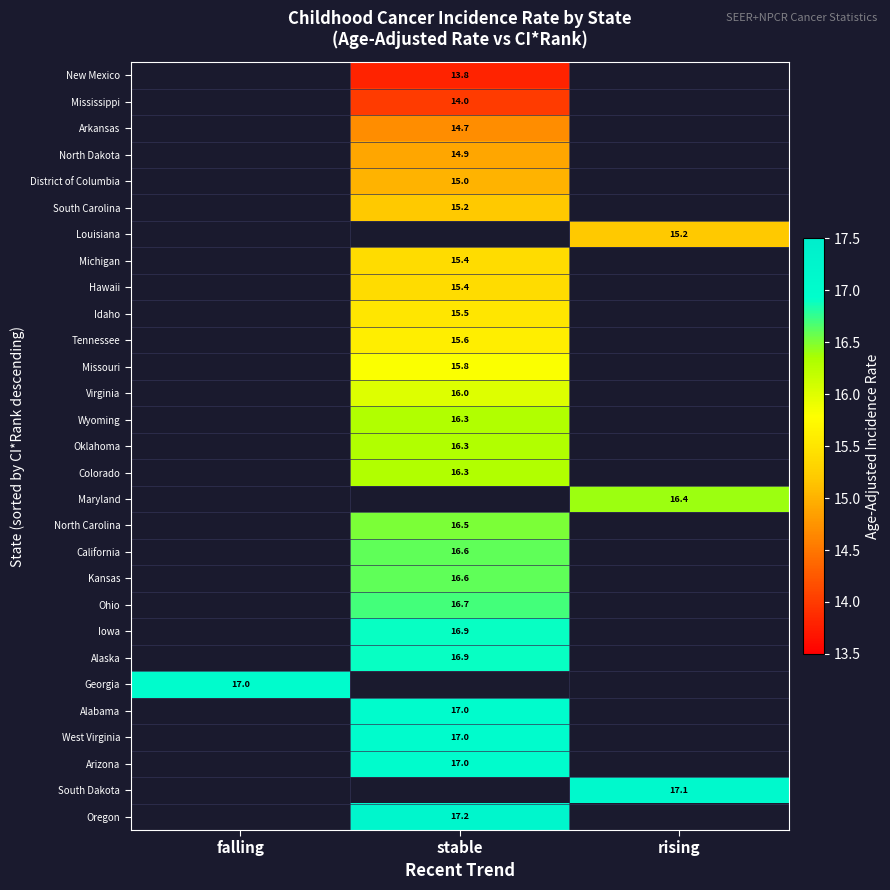

What is the smallest value displayed?

13.8